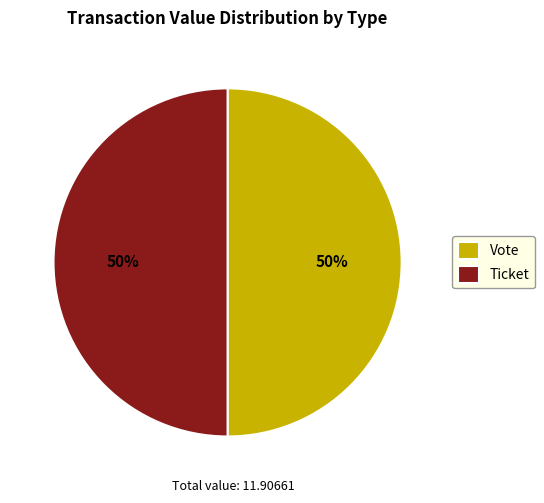

Do Vote and Ticket together represent more than half of the pie?

Yes